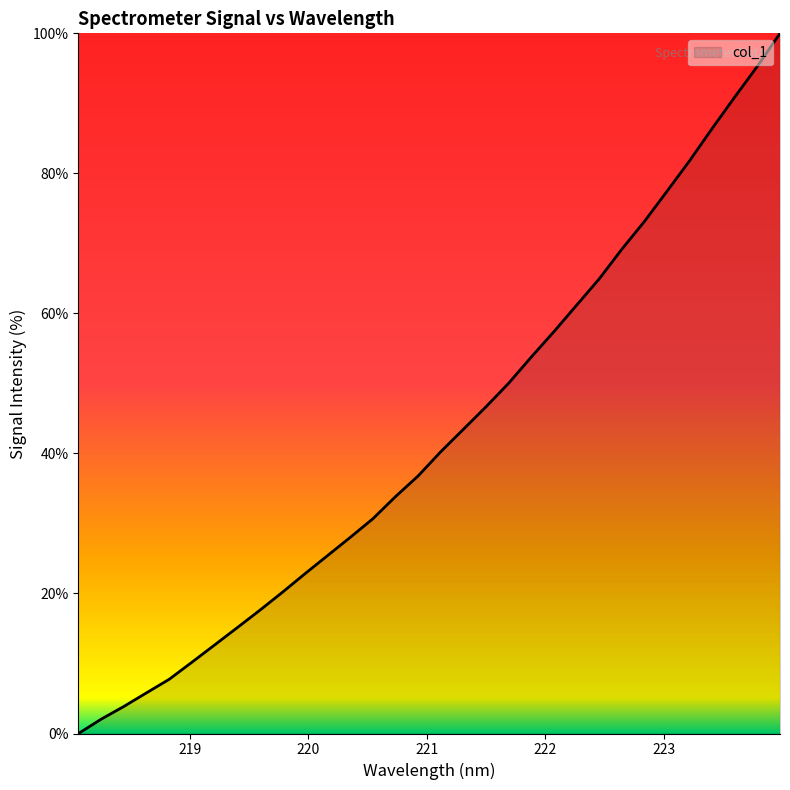

Reading left to right, list all the values displayed in this chart.

0.0	2.0	3.9	5.8	7.7	10.2	12.6	15.1	17.6	20.2	22.8	25.4	28.0	30.7	33.8	36.8	40.3	43.5	46.7	50.0	53.8	57.4	61.2	64.9	69.2	73.1	77.4	81.8	86.4	90.9	95.3	100.0